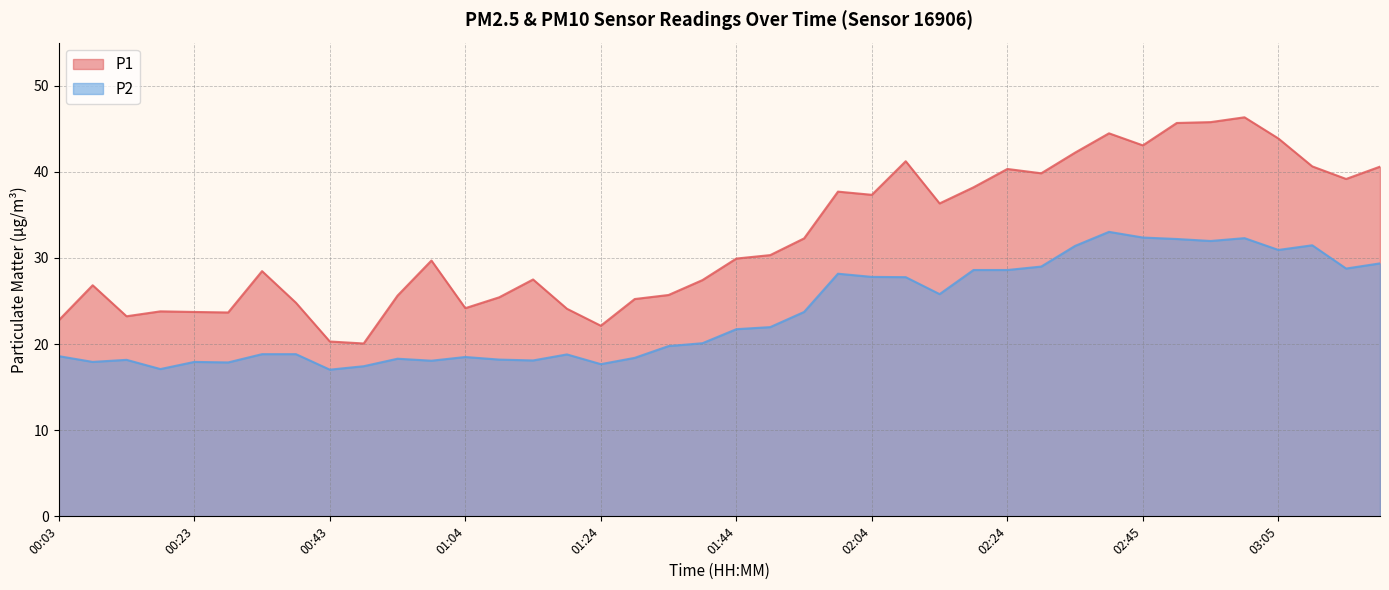

Rank the categories by P2 value from highest to lowest.

02:40, 02:45, 03:00, 02:50, 02:55, 03:10, 02:34, 03:05, 03:20, 02:29, 03:15, 02:19, 02:24, 01:59, 02:04, 02:09, 02:14, 01:54, 01:49, 01:44, 01:39, 01:34, 00:33, 00:38, 01:19, 00:03, 01:04, 01:29, 00:53, 01:09, 00:13, 01:14, 00:59, 00:08, 00:23, 00:28, 01:24, 00:48, 00:18, 00:43